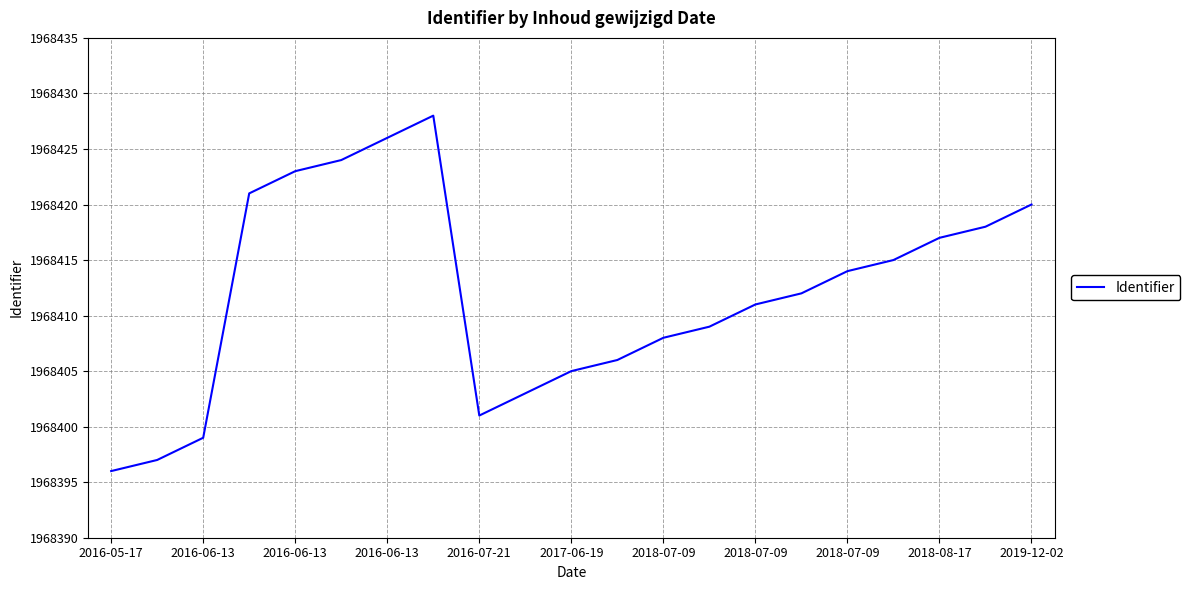

What is the maximum value shown in the chart?

1968428